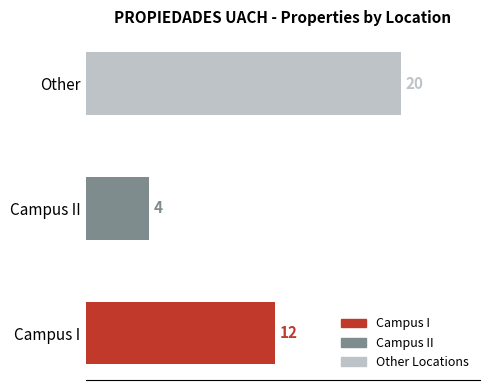

Reading top to bottom, list all the values displayed in this chart.

Other=20	Campus II=4	Campus I=12